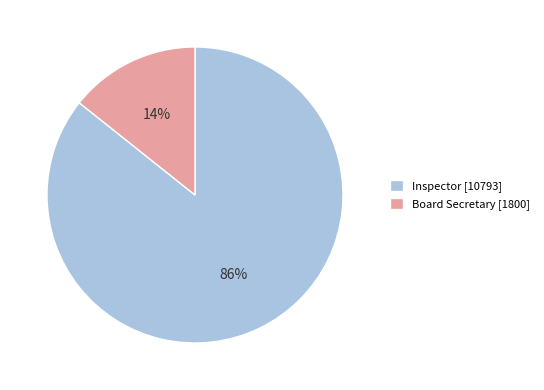

To the nearest percent, what portion does Inspector represent?

86%